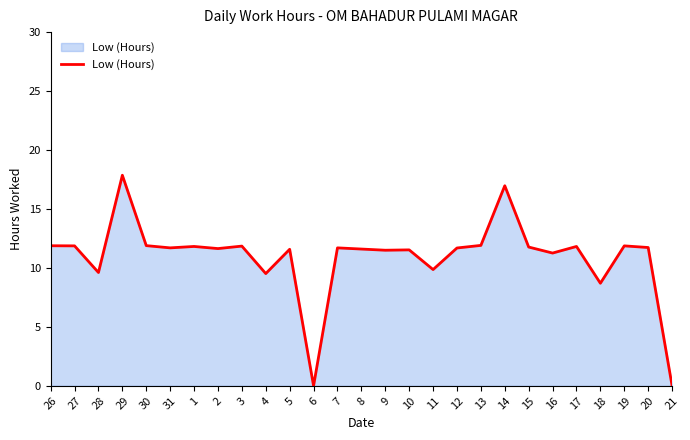

At which label is the value closest to 8?

18